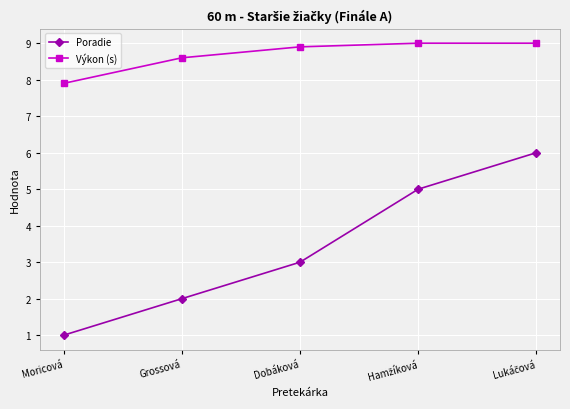

What is the spread (max minus min) of values at Grossová?

6.6